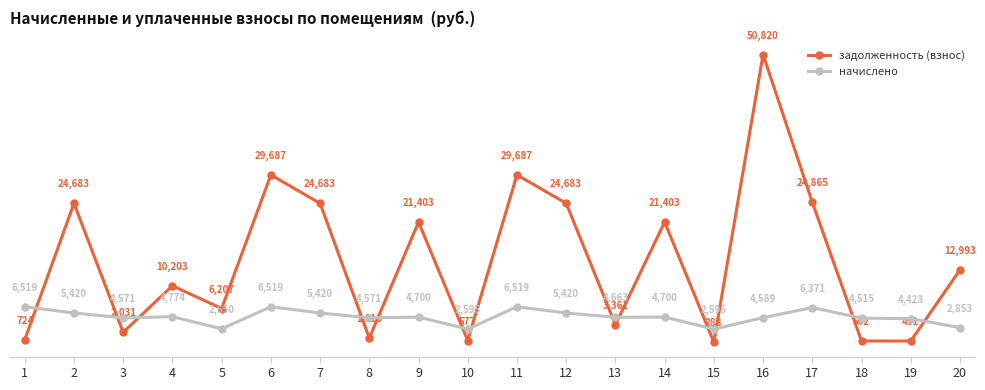

What is the sum of the начислено values at 17 and 5?

9021.6